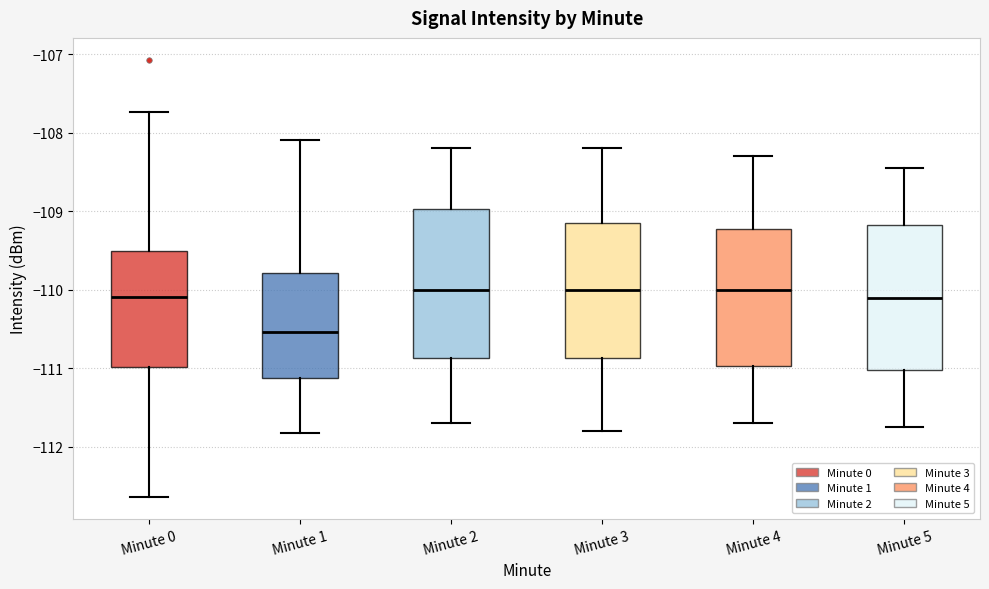

Where is the lower edge of the box for Minute 5 on the y-axis? The values are not printed on the chart, so give them approximately, as read against the axis.

-111.0